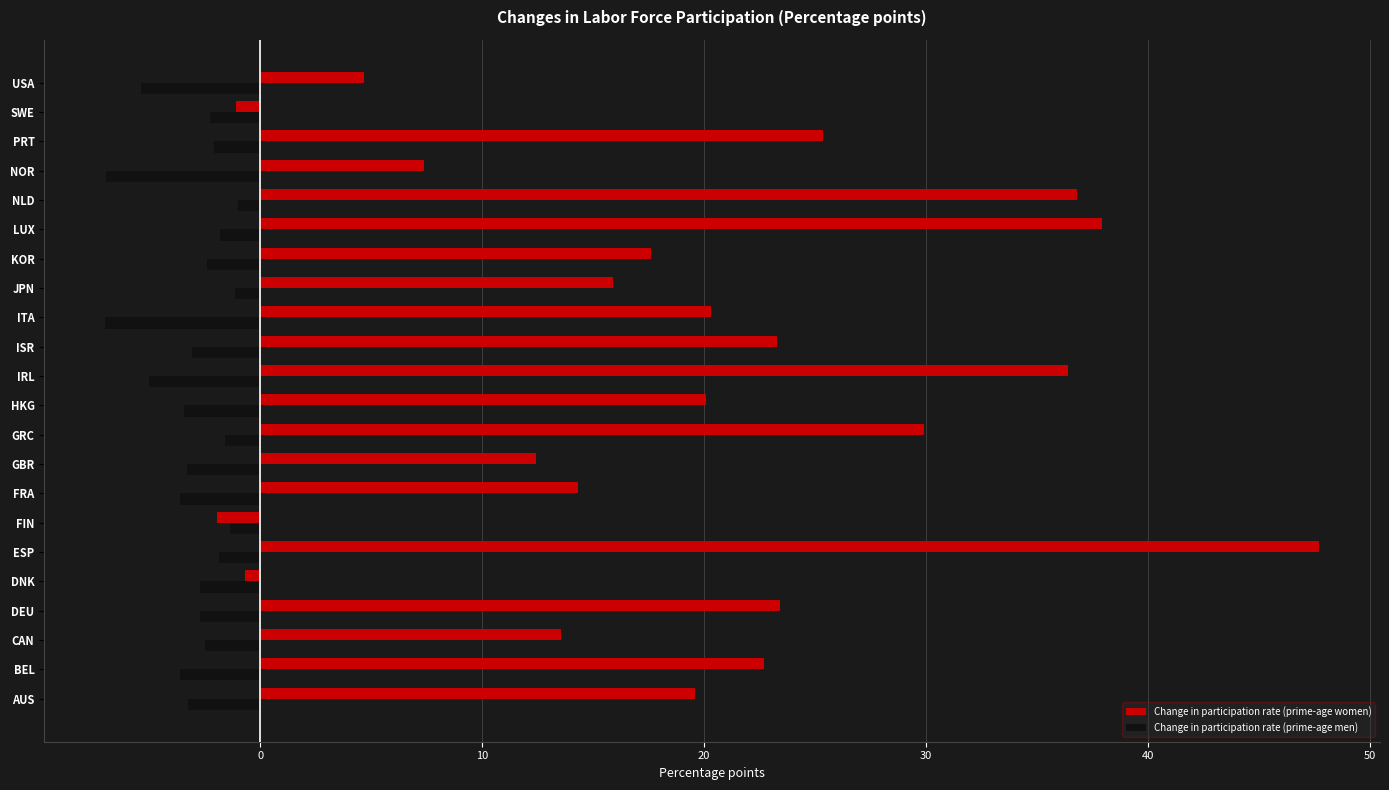

What is the total value across all series at BEL?

19.1